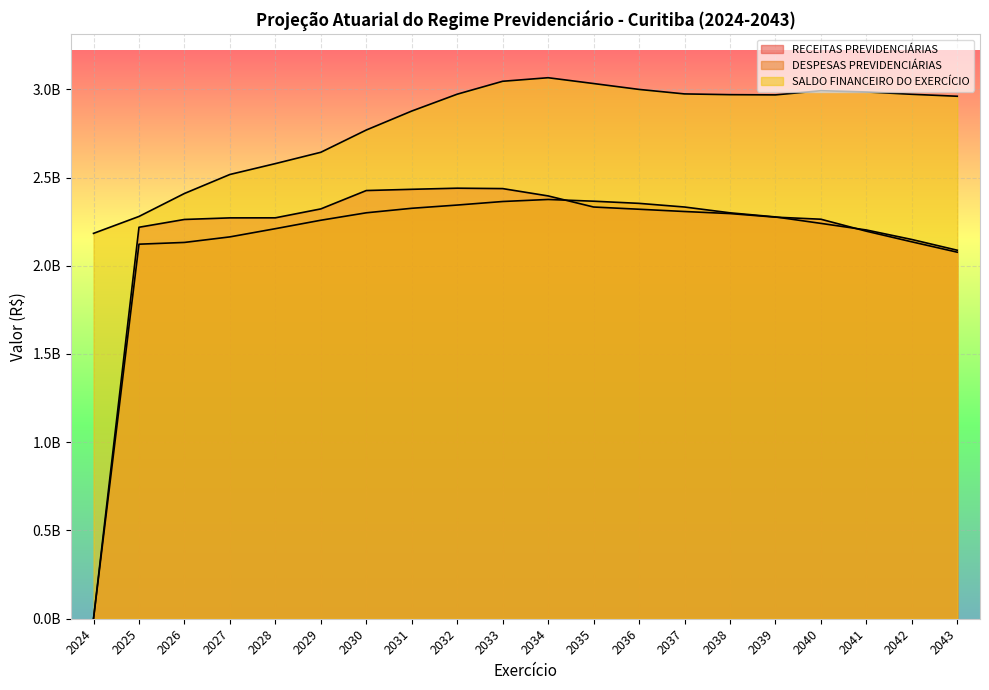

At which label does DESPESAS PREVIDENCIÁRIAS first exceed 2276651508?

2030